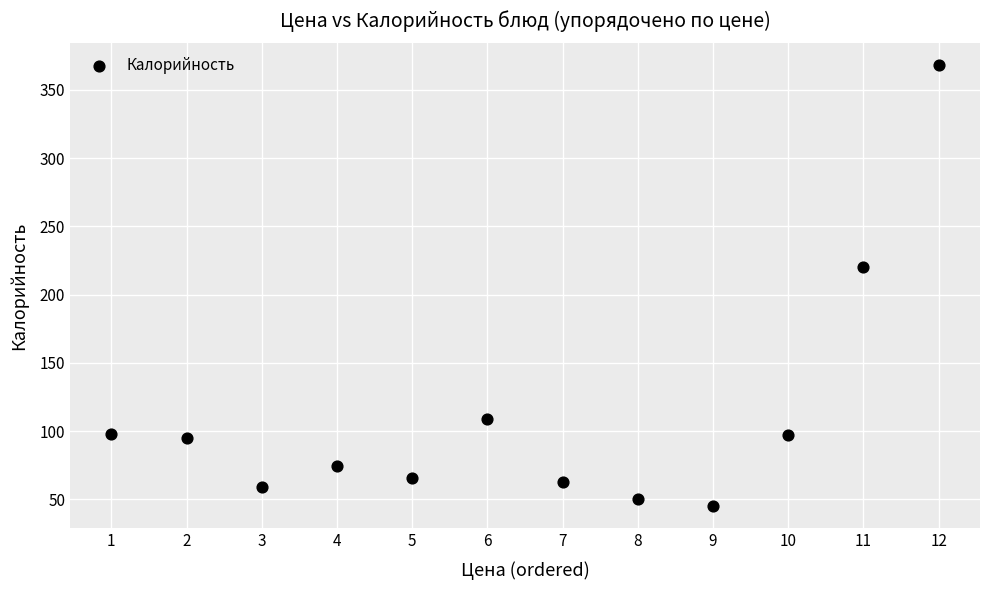

What Y value in the scatter plot is closest to 206?

220.4